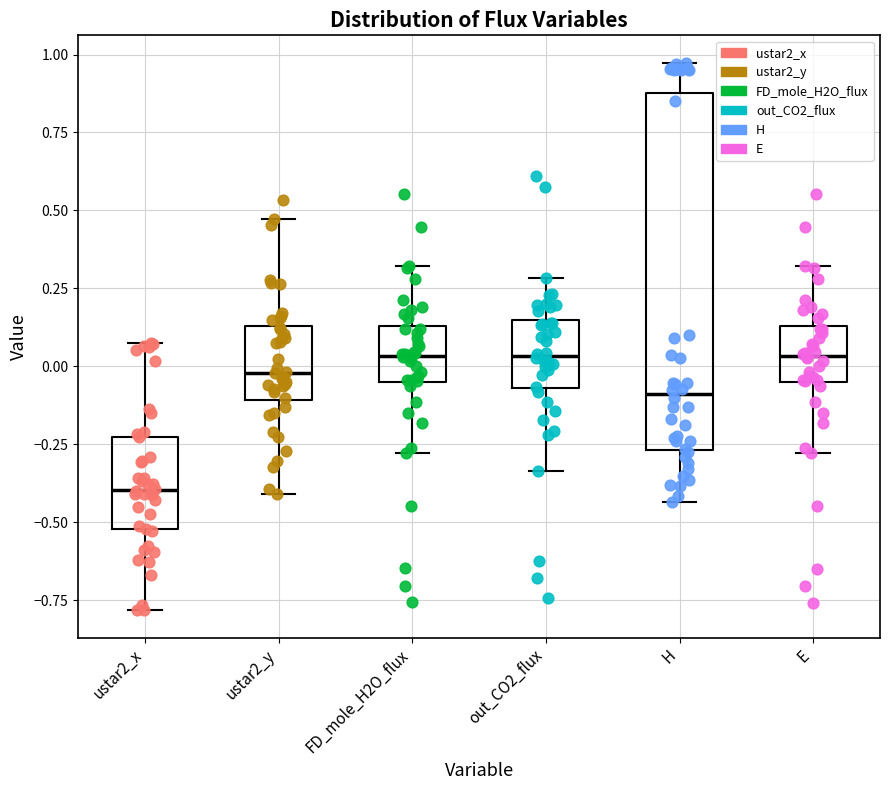

Where is the lower edge of the box for E on the y-axis? The values are not printed on the chart, so give them approximately, as read against the axis.

-0.05